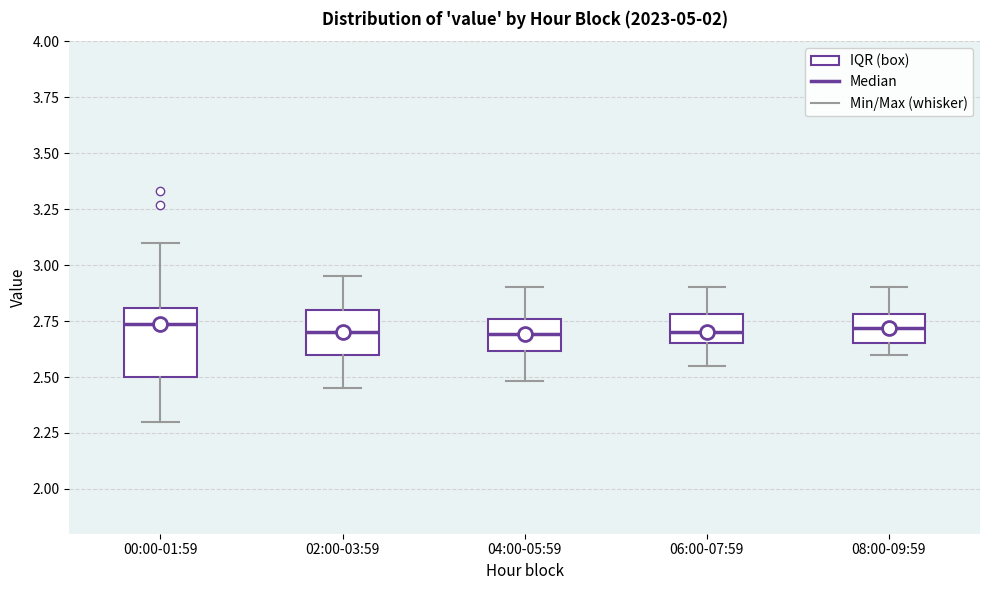

Where is the lower edge of the box for 08:00-09:59 on the y-axis? The values are not printed on the chart, so give them approximately, as read against the axis.

2.65